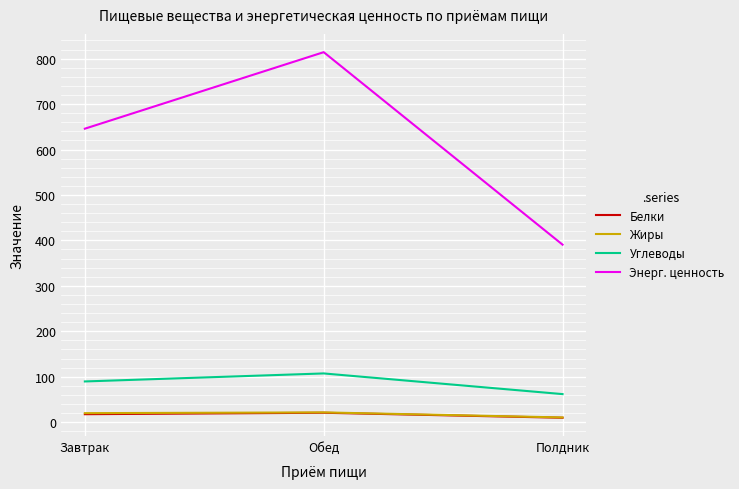

Which category has the lowest value across all series?

Полдник